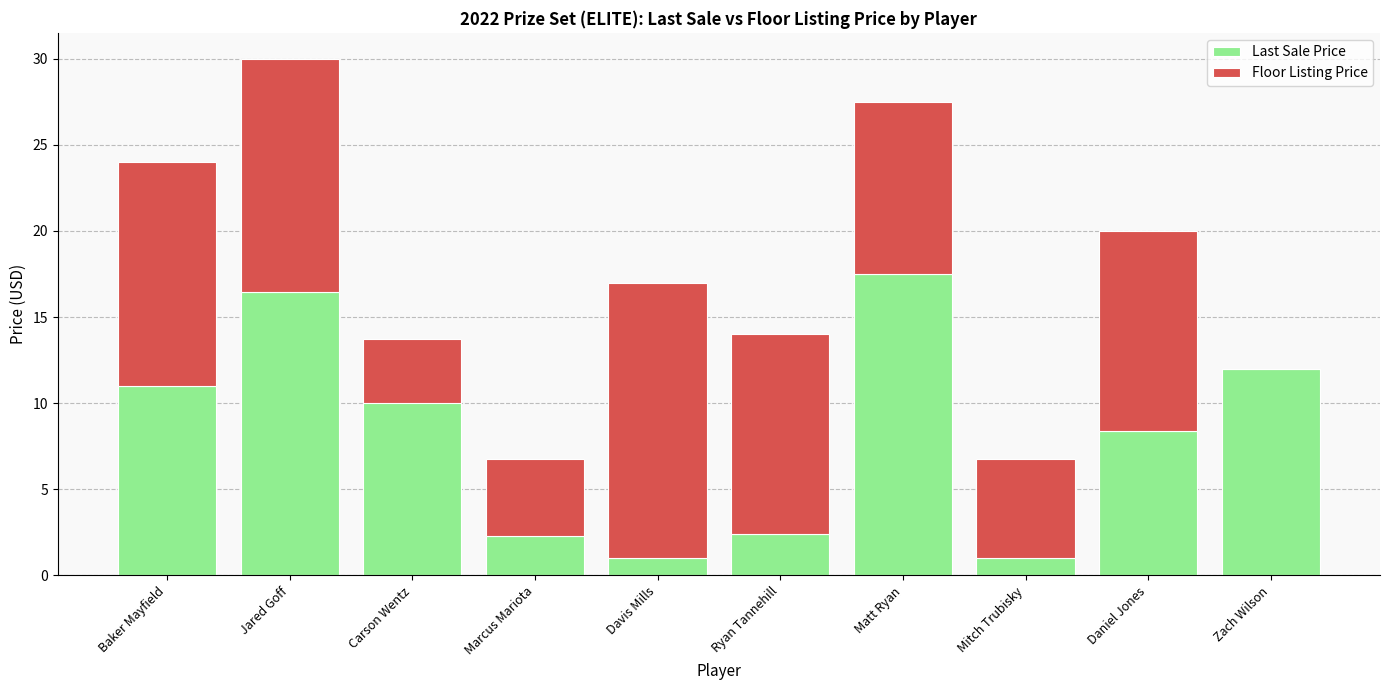

At which label does Floor Listing Price reach its minimum?

Carson Wentz